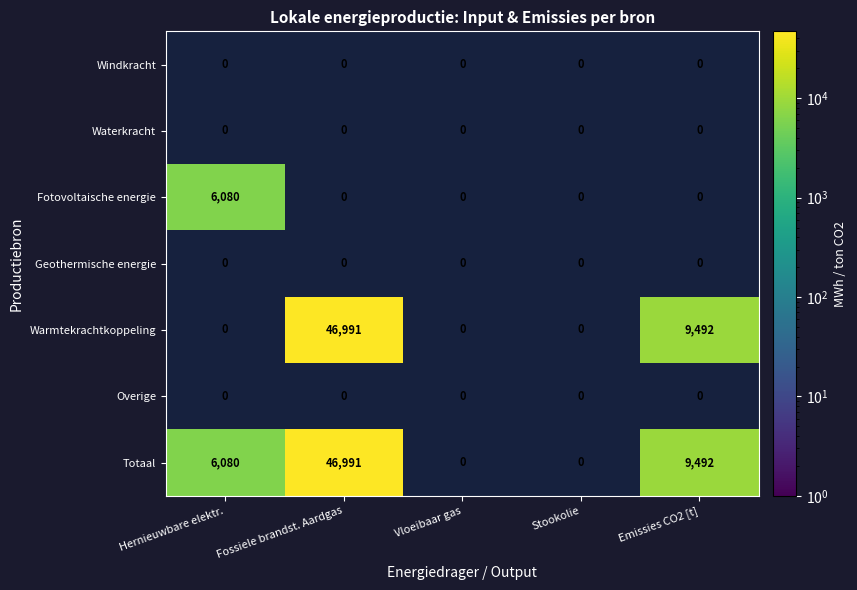

What is the difference between the Totaal values at Fossiele brandst. Aardgas and Hernieuwbare elektr.?

40911